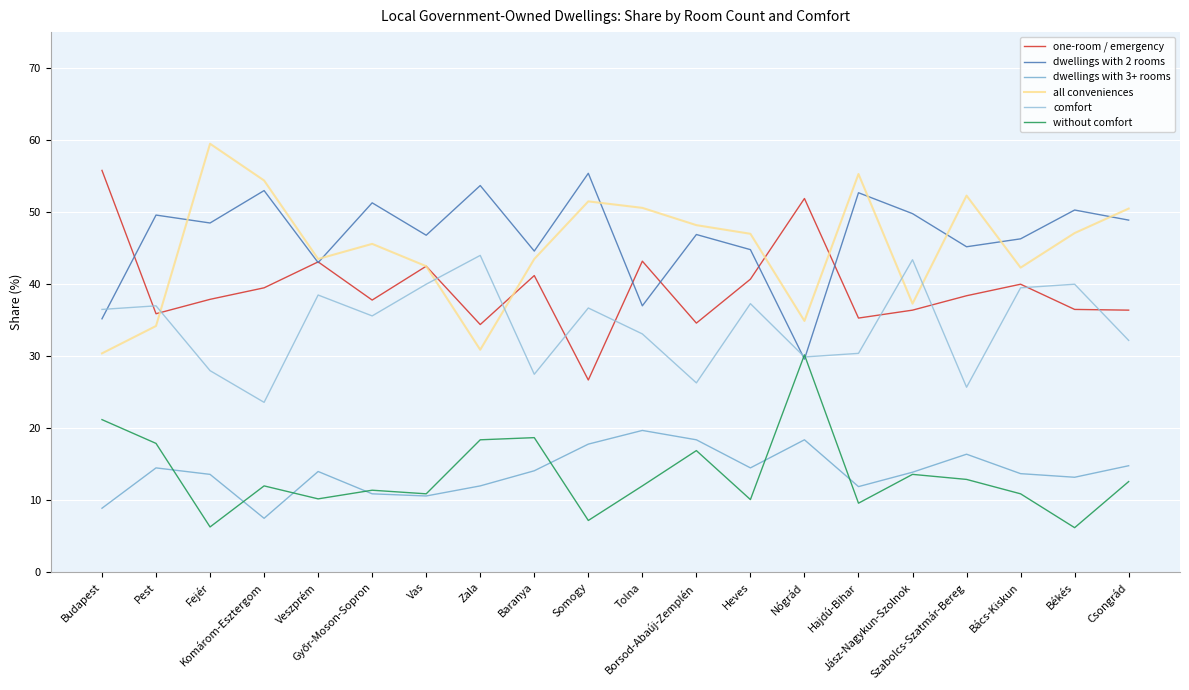

At which label does without comfort reach its peak?

Nógrád